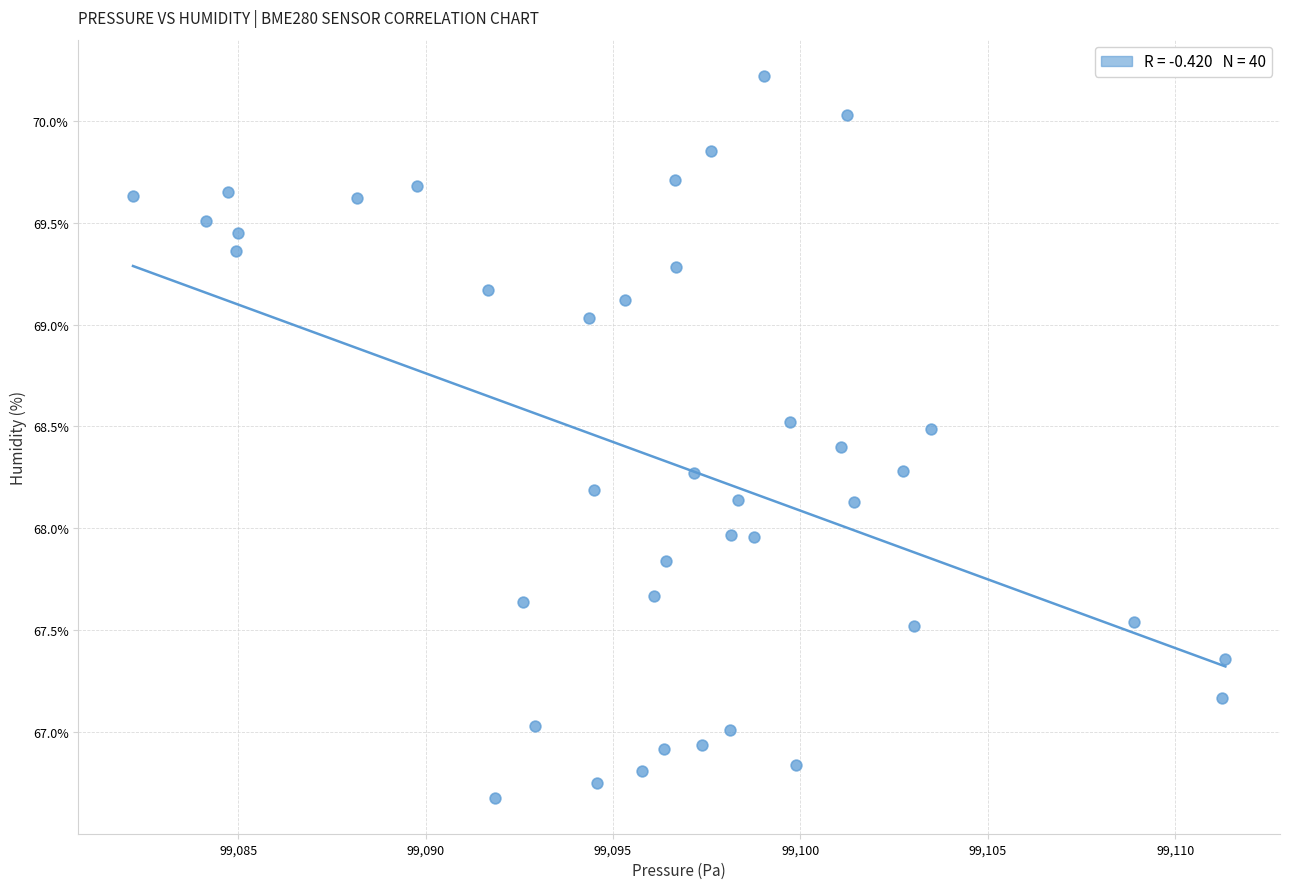

What is the range of Y values (max minus min)?

3.5